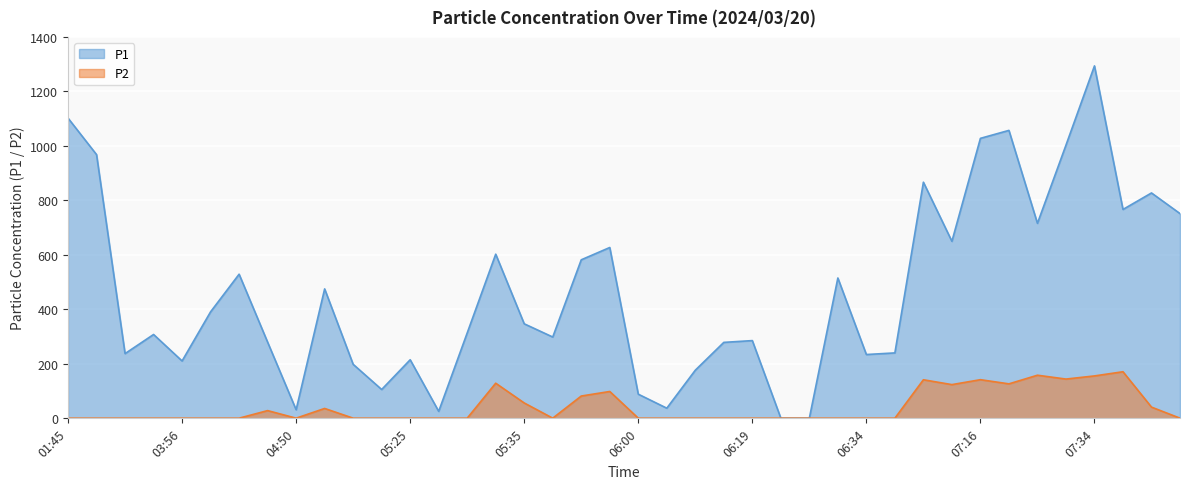

List the labels in order of P1 value, smallest first.

06:22, 06:24, 05:27, 04:50, 06:02, 06:00, 05:23, 06:09, 05:20, 03:56, 05:25, 06:34, 02:55, 06:47, 06:12, 04:48, 06:19, 05:42, 03:28, 05:30, 05:35, 04:43, 04:53, 06:29, 04:45, 05:50, 05:32, 05:57, 07:14, 07:21, 07:49, 07:36, 07:46, 07:09, 01:48, 07:26, 07:16, 07:19, 01:45, 07:34